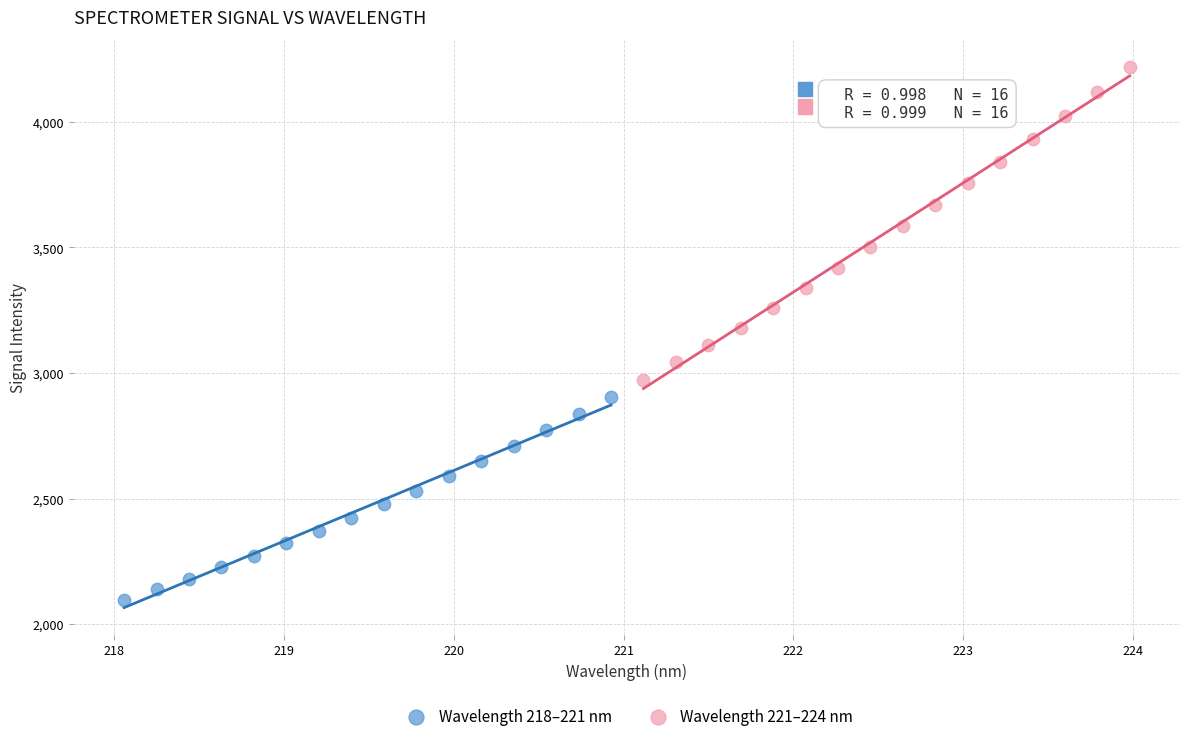

Which series reaches the maximum Y coordinate?

Wavelength 221–224 nm